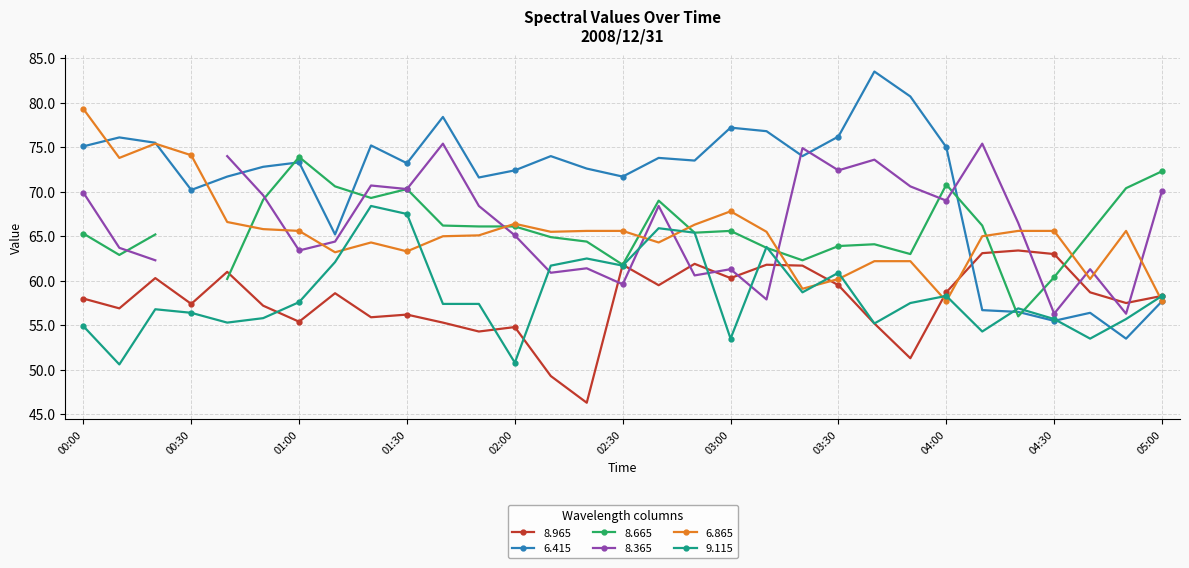

Is the value of 9.115 at 01:20 greater than the value of 6.415 at 03:10?

No